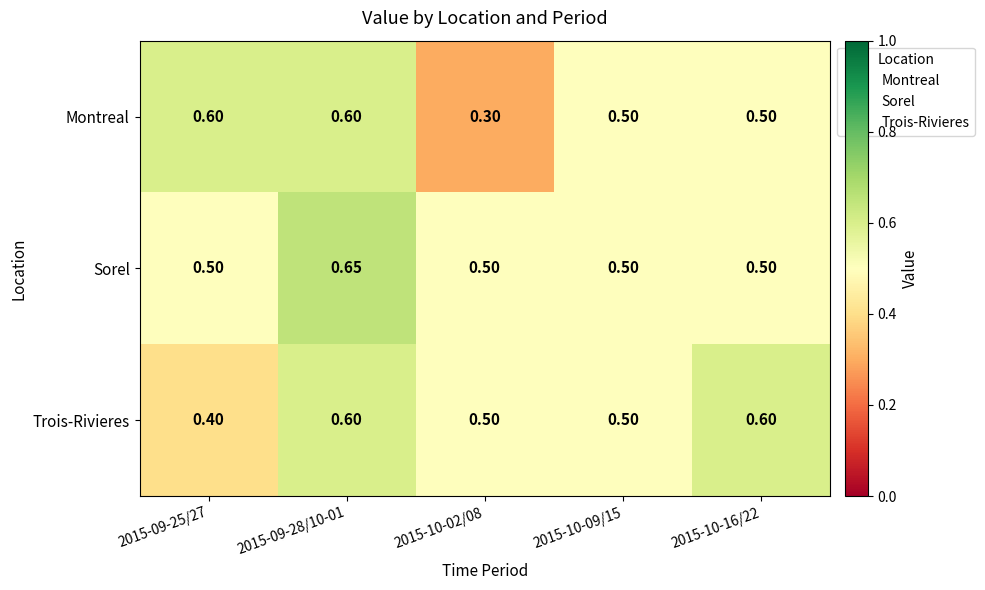

What is the minimum value shown in the chart?

0.3